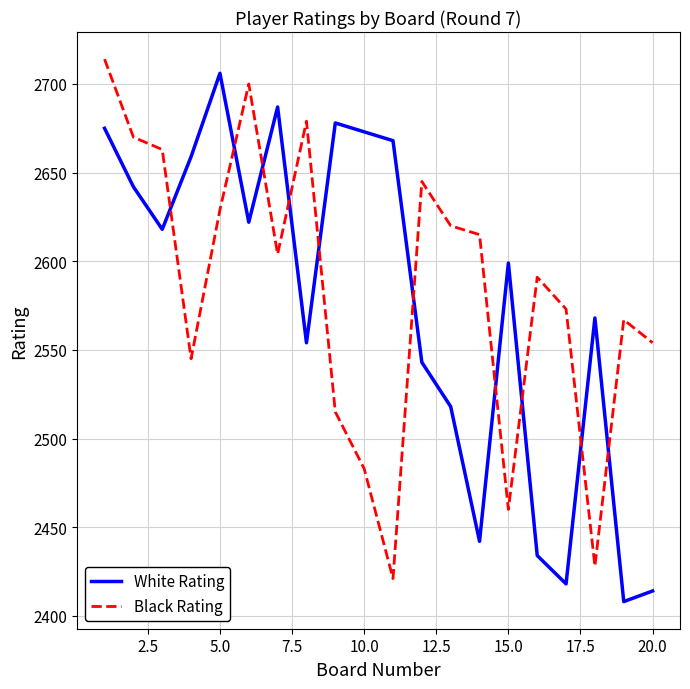

Rank the series by their maximum value, from highest to lowest.

Black Rating, White Rating